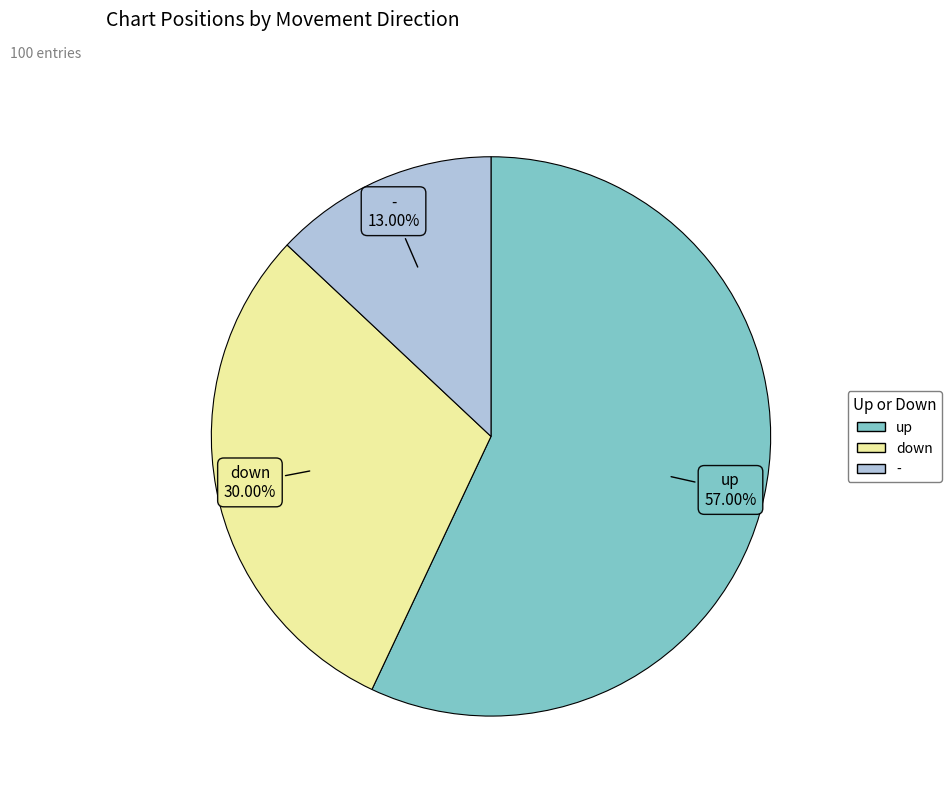

What percentage is NOT represented by -?

87.0%